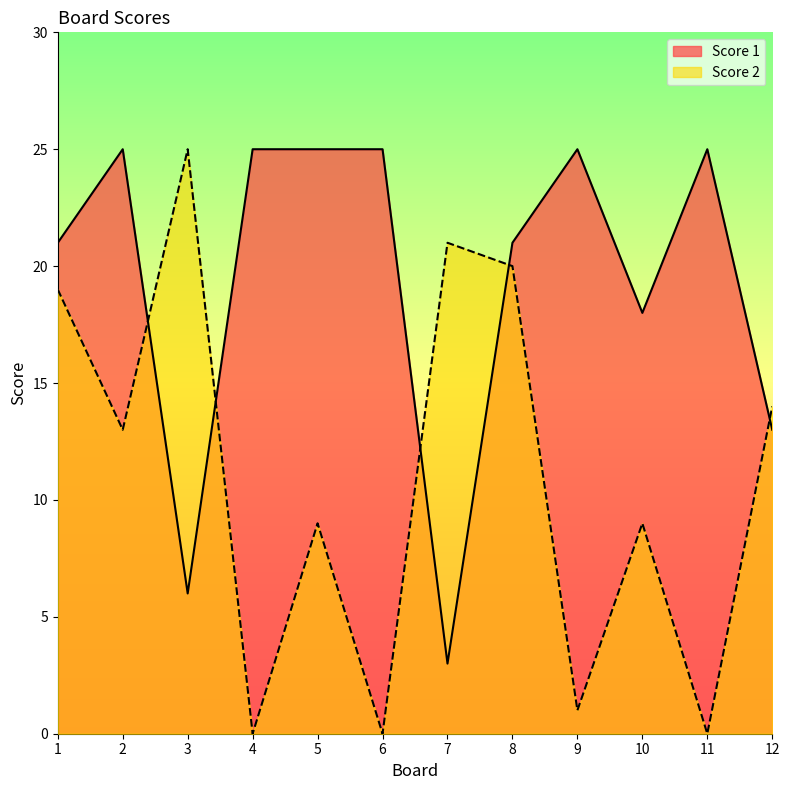

True or false: Score 2 has more than 0 interior local peaks.

True